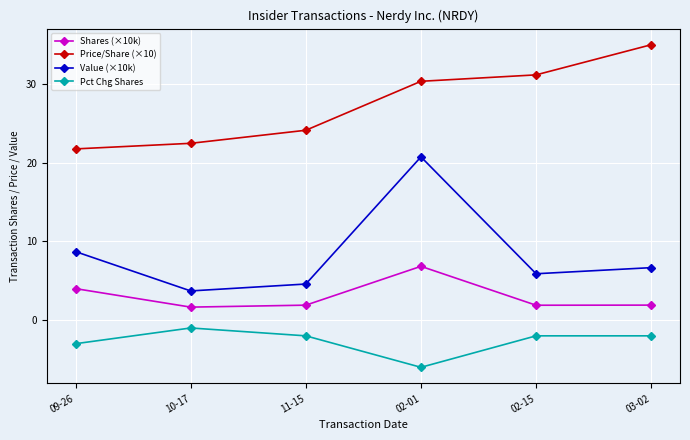

What is the difference between the maximum and minimum values in the Pct Chg Shares series?

5.0